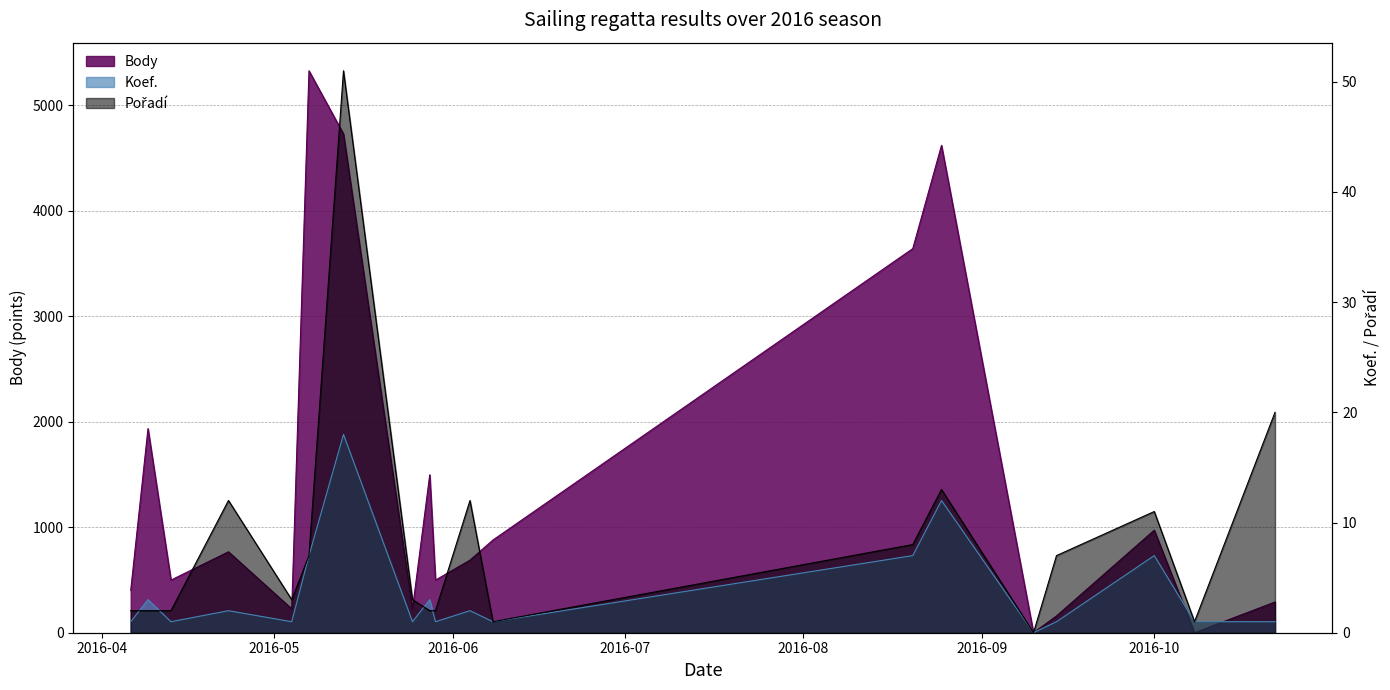

What are all the series names shown in the legend?

Body, Koef., Pořadí